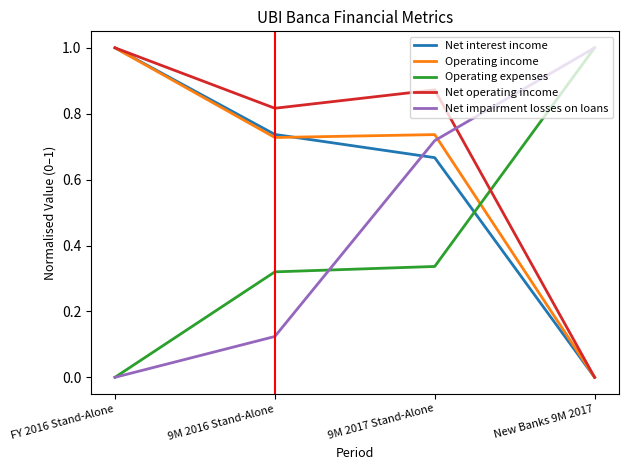

Which series has the largest total across all categories?

Net operating income